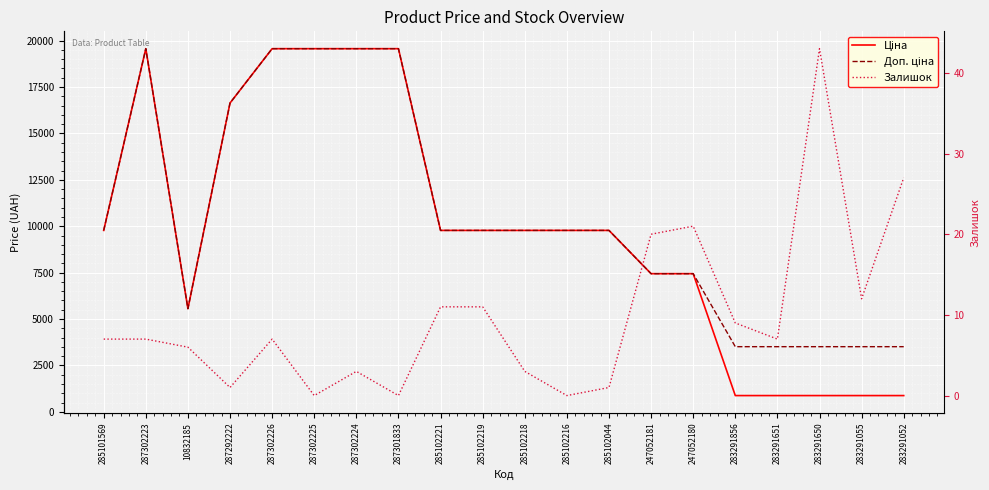

True or false: Ціна and Доп. ціна cross at least once.

False